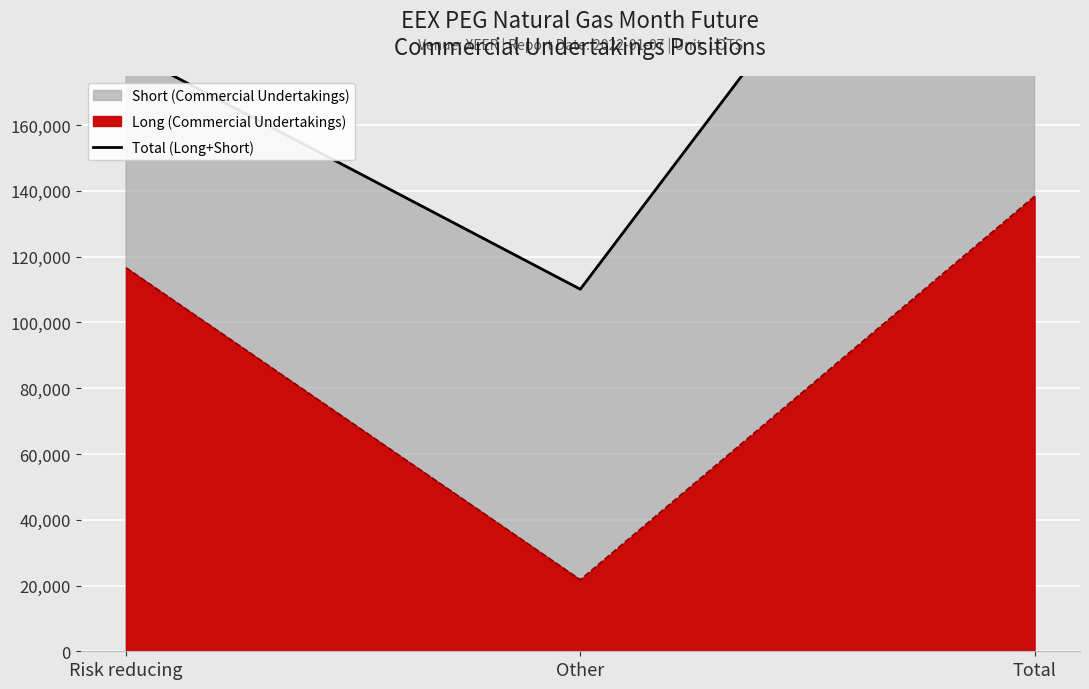

What is the average value?

195098.2